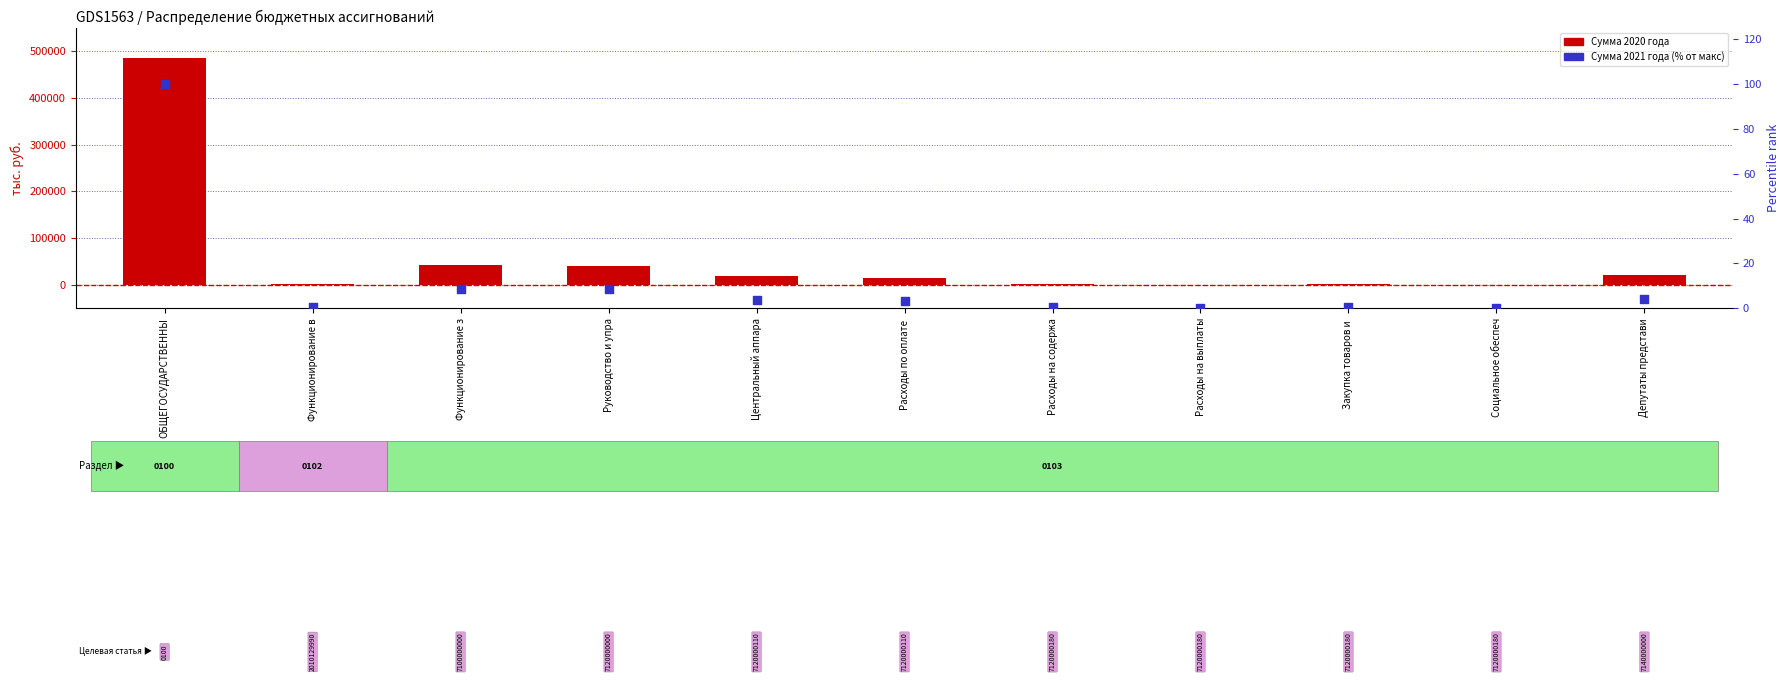

Is the value of Сумма 2020 года at ОБЩЕГОСУДАРСТВЕННЫ greater than the value of Сумма 2021 года (% от макс) at Расходы на содержа?

Yes